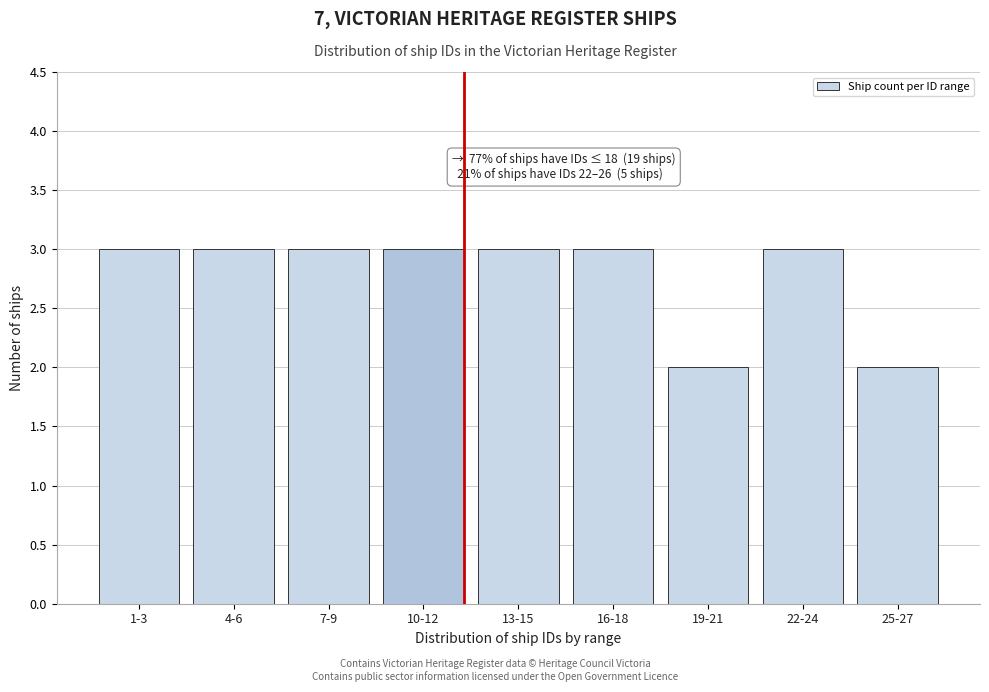

Reading left to right, extract all data points from this chart.

1-3=3	4-6=3	7-9=3	10-12=3	13-15=3	16-18=3	19-21=2	22-24=3	25-27=2